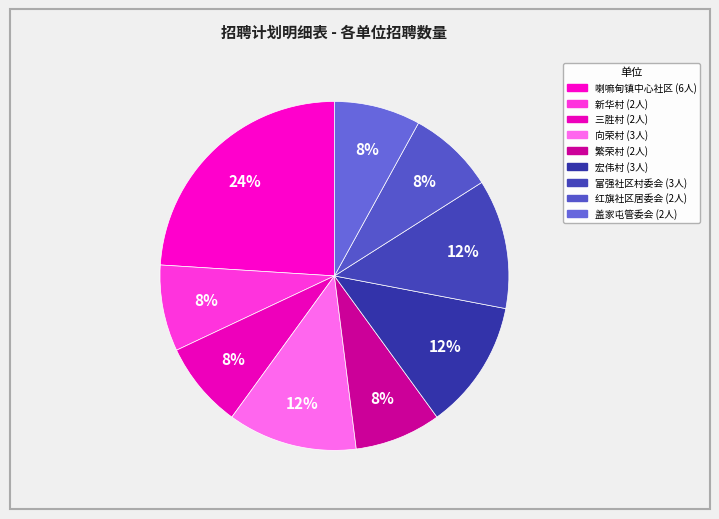

What is the ratio of the value at 繁荣村 to the value at 盖家屯管委会?

1.0